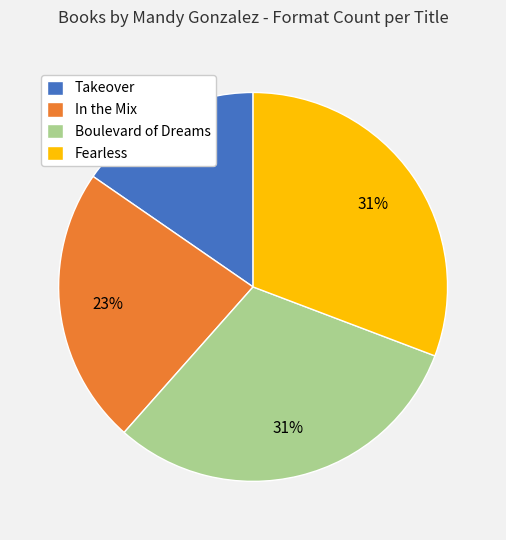

True or false: Takeover accounts for 15% of the total.

True